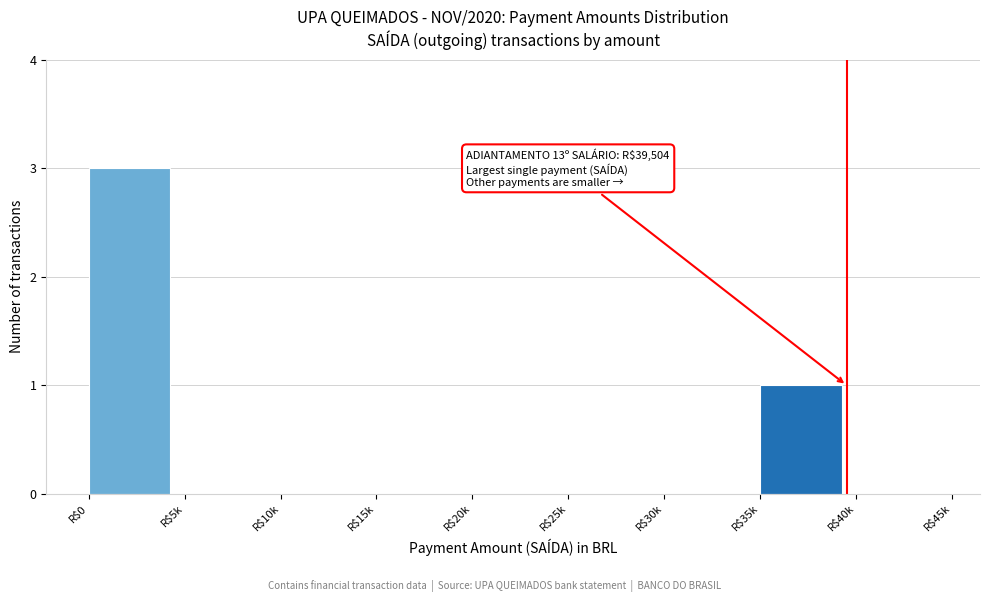

What is the greatest value displayed?

3